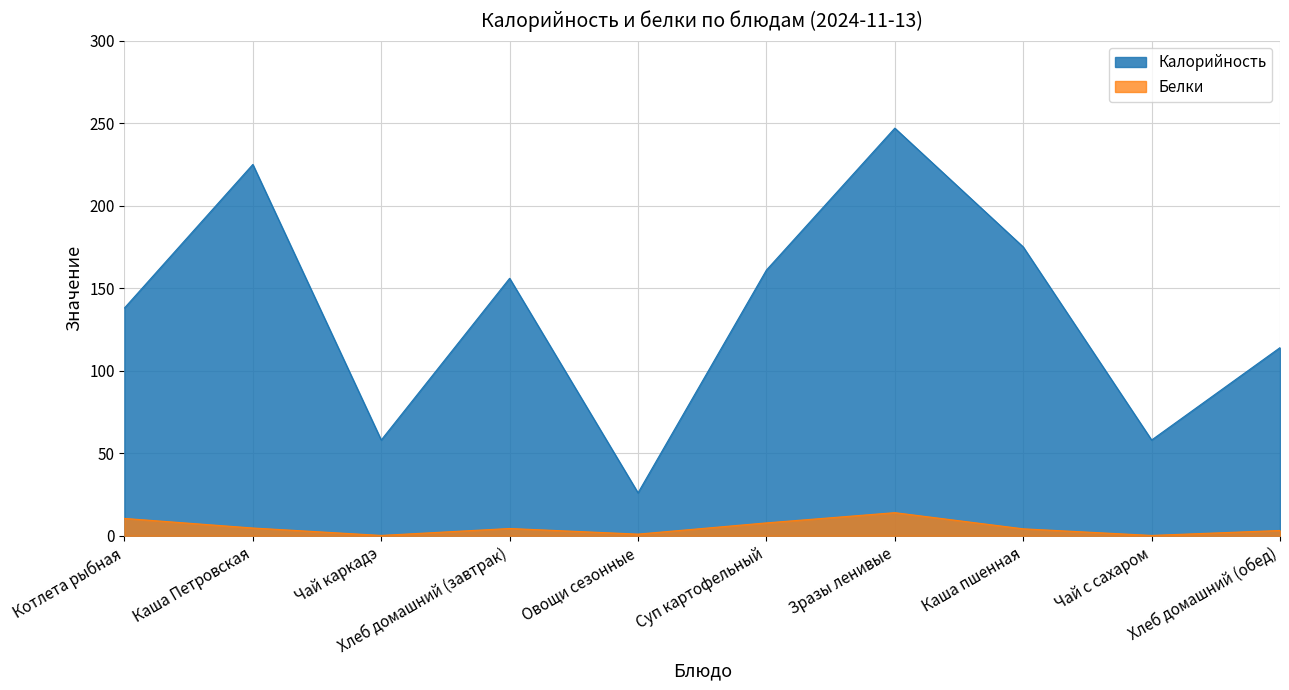

What value does the Калорийность series have at Чай с сахаром?

58.0